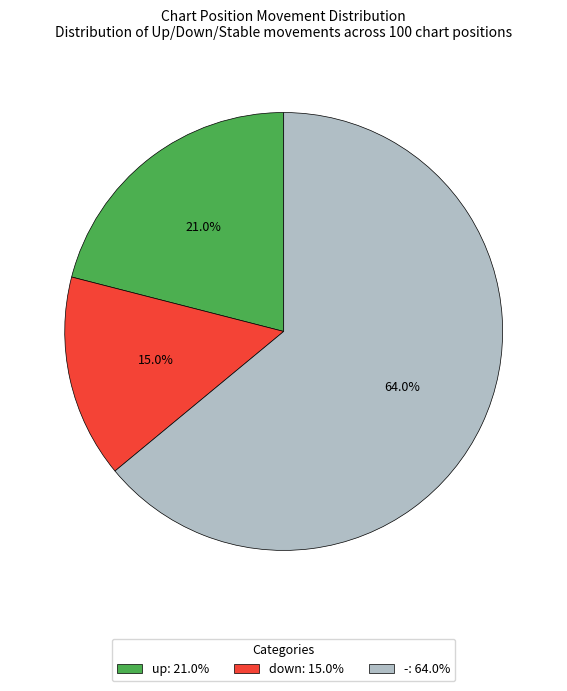

To the nearest percent, what is the combined percentage of - and up?

85%